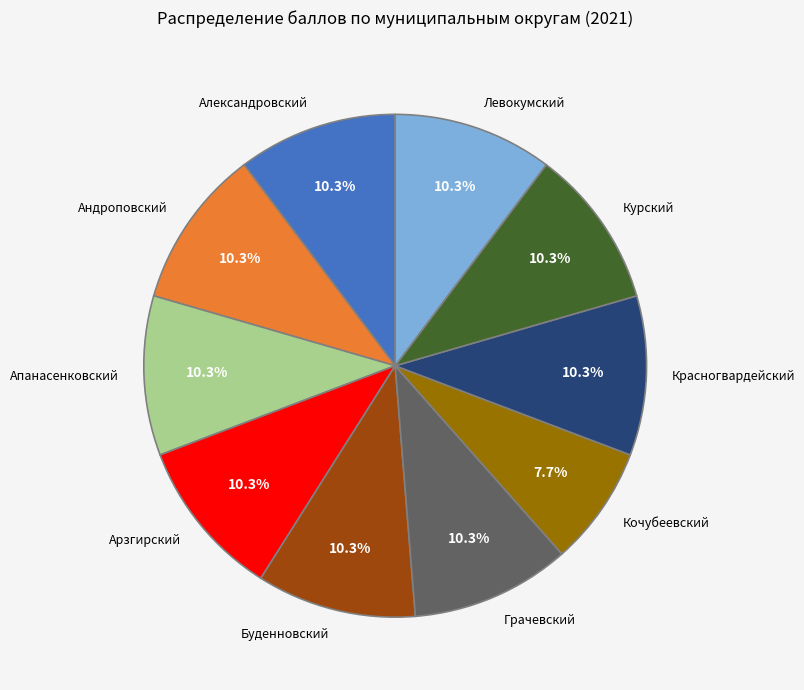

Does Левокумский represent more than half of the total?

No